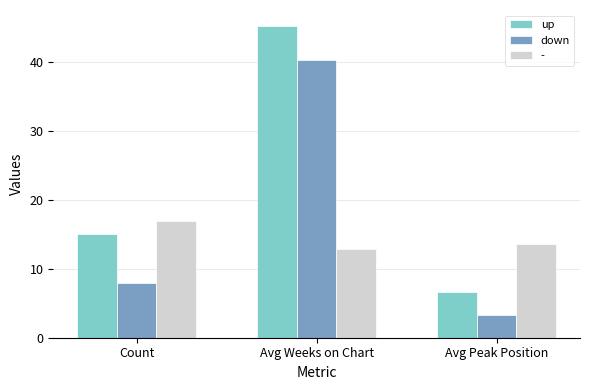

The down series shows 8.0 at Count. True or false?

True